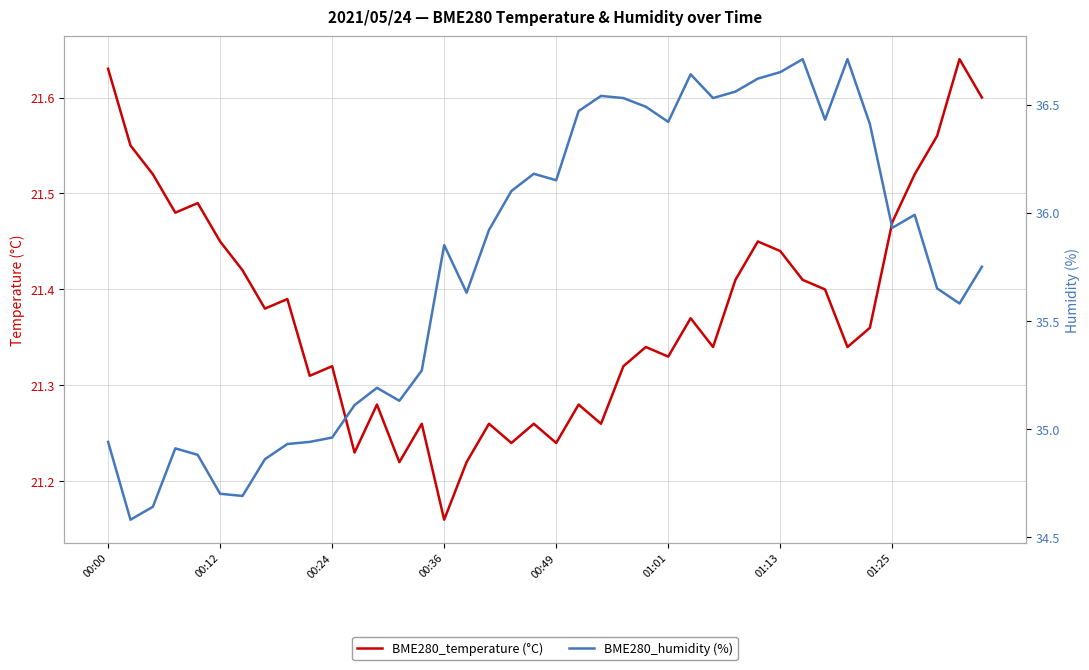

What are all the series names shown in the legend?

BME280_temperature (°C), BME280_humidity (%)